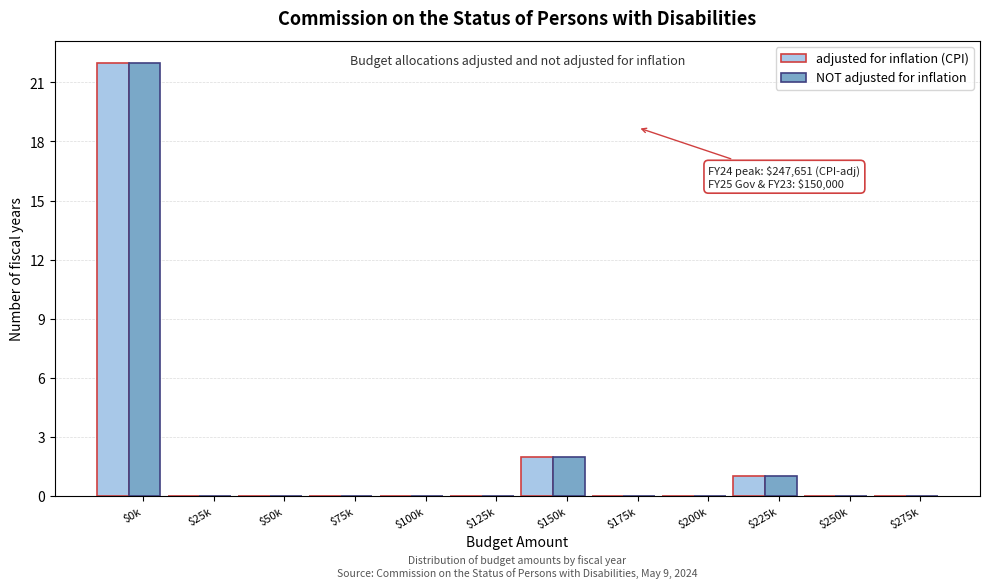

The NOT adjusted for inflation series shows -12 at $200k. True or false?

False